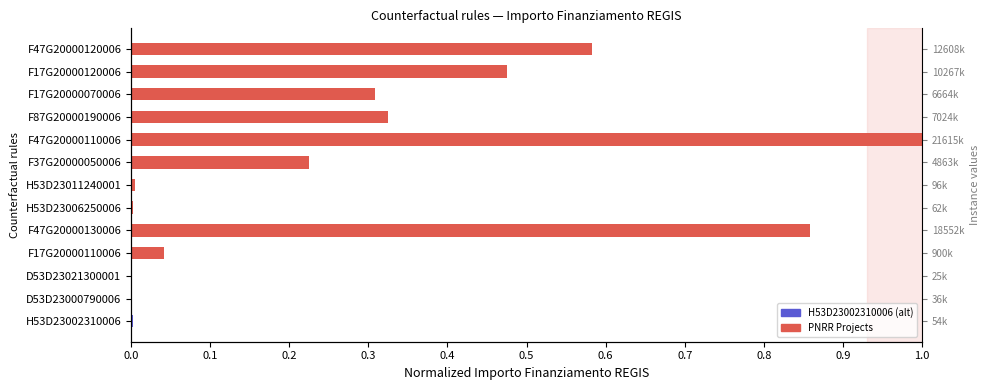

List the labels in order of value, smallest first.

D53D23021300001, D53D23000790006, H53D23002310006, H53D23006250006, H53D23011240001, F17G20000110006, F37G20000050006, F17G20000070006, F87G20000190006, F17G20000120006, F47G20000120006, F47G20000130006, F47G20000110006